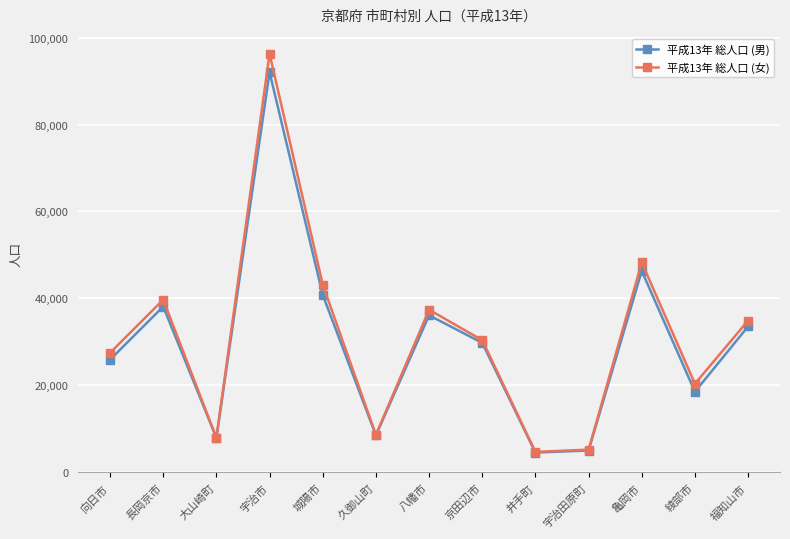

Where is 平成13年 総人口 (女) nearest to the value 50448?

亀岡市